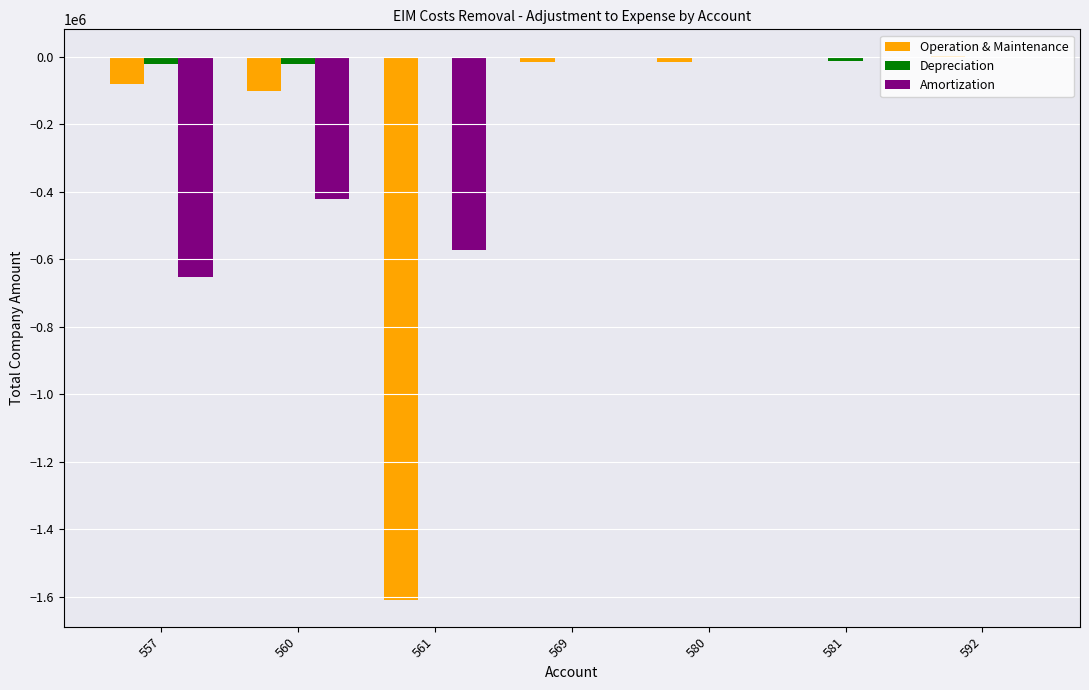

What is the sum of all Amortization values?

-1646192.7